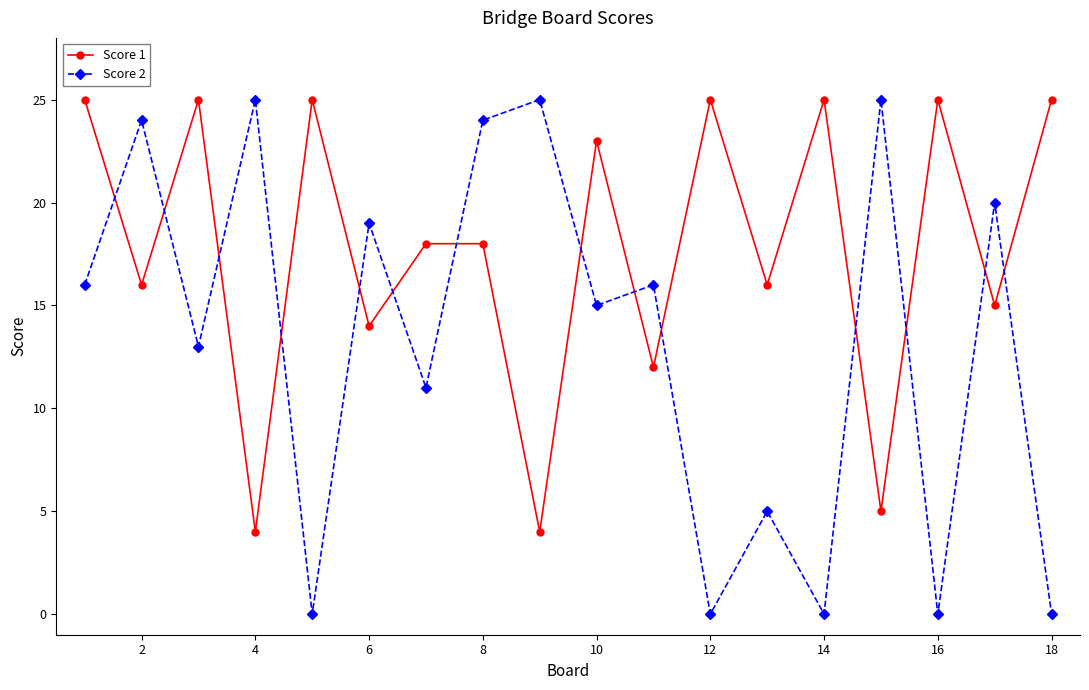

In Score 2, how many points are higher than both neighbors (excluding endpoints)?

8